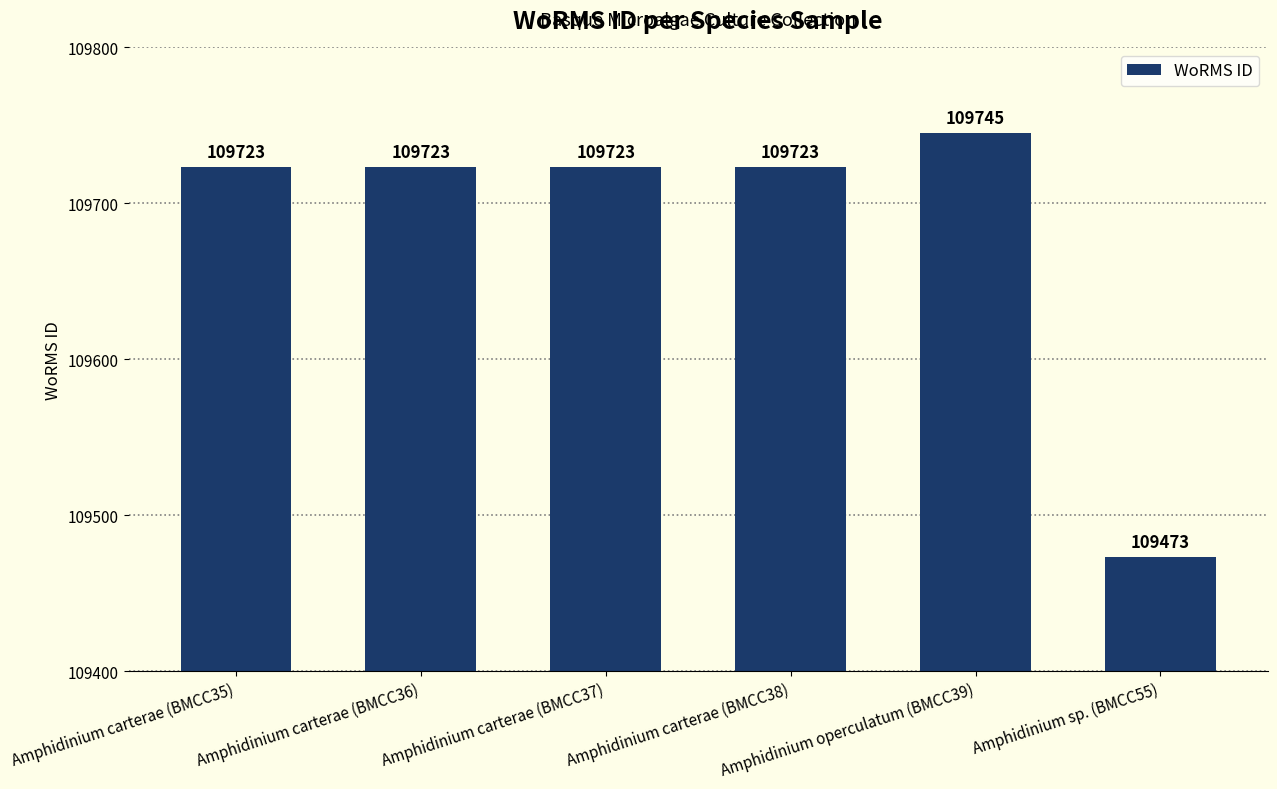

What value does the data have at Amphidinium operculatum (BMCC39), to the nearest 50?

109750